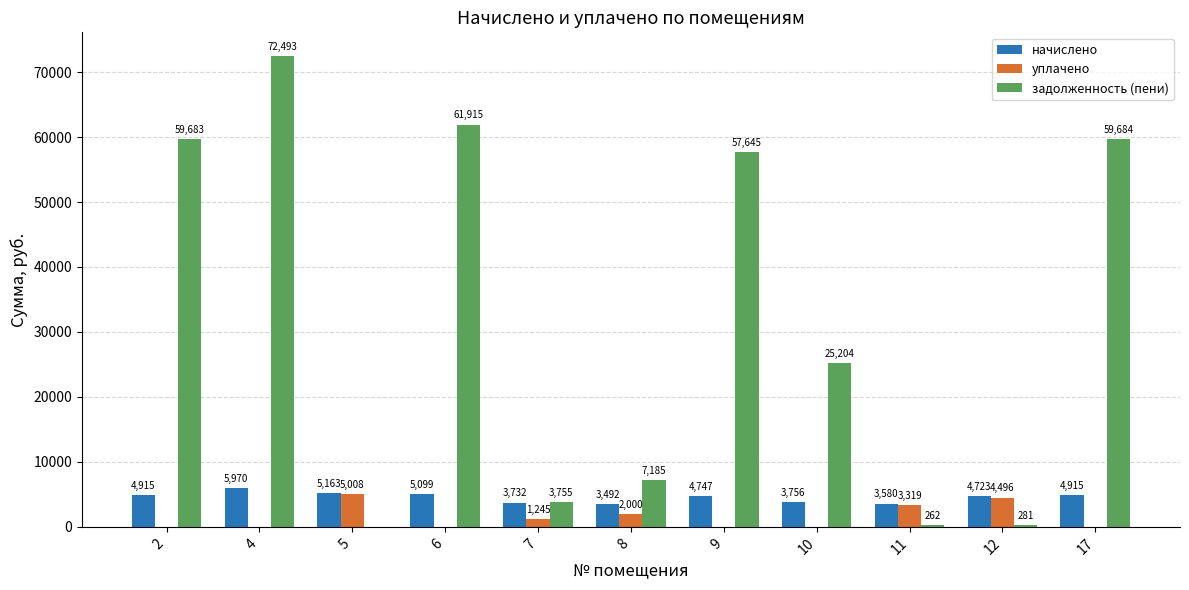

How many data points in задолженность (пени) are above 25204?

6